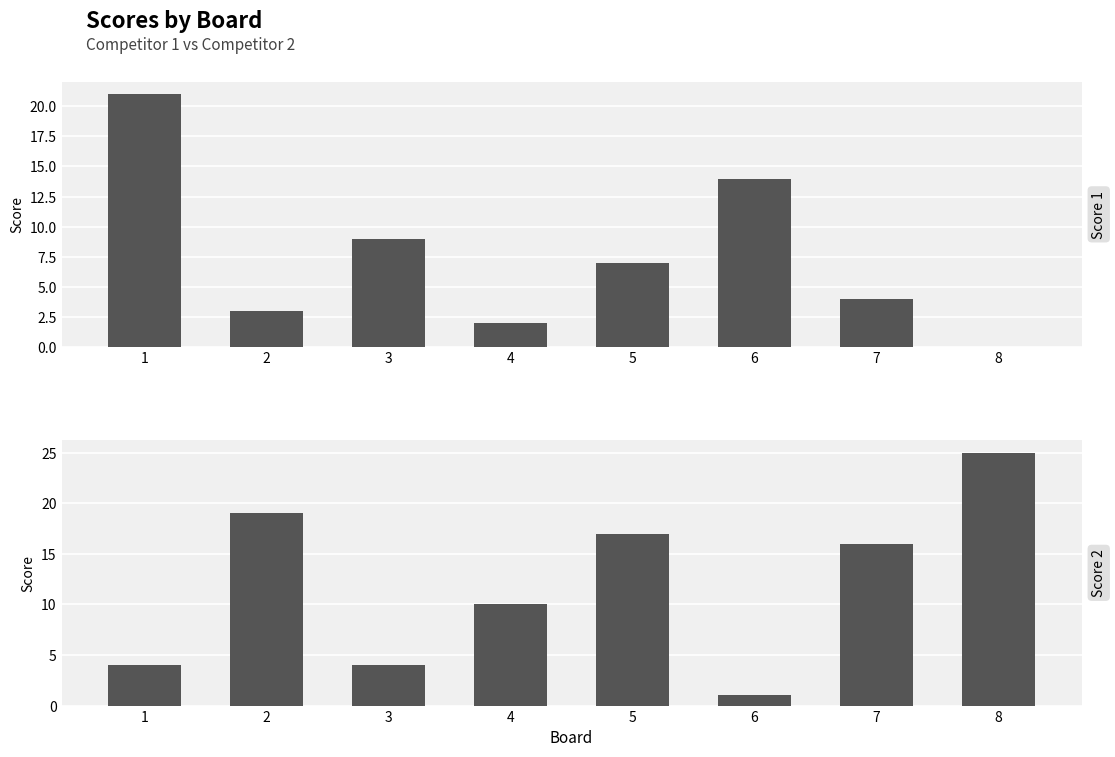

What is the total value across all series at 3?

13